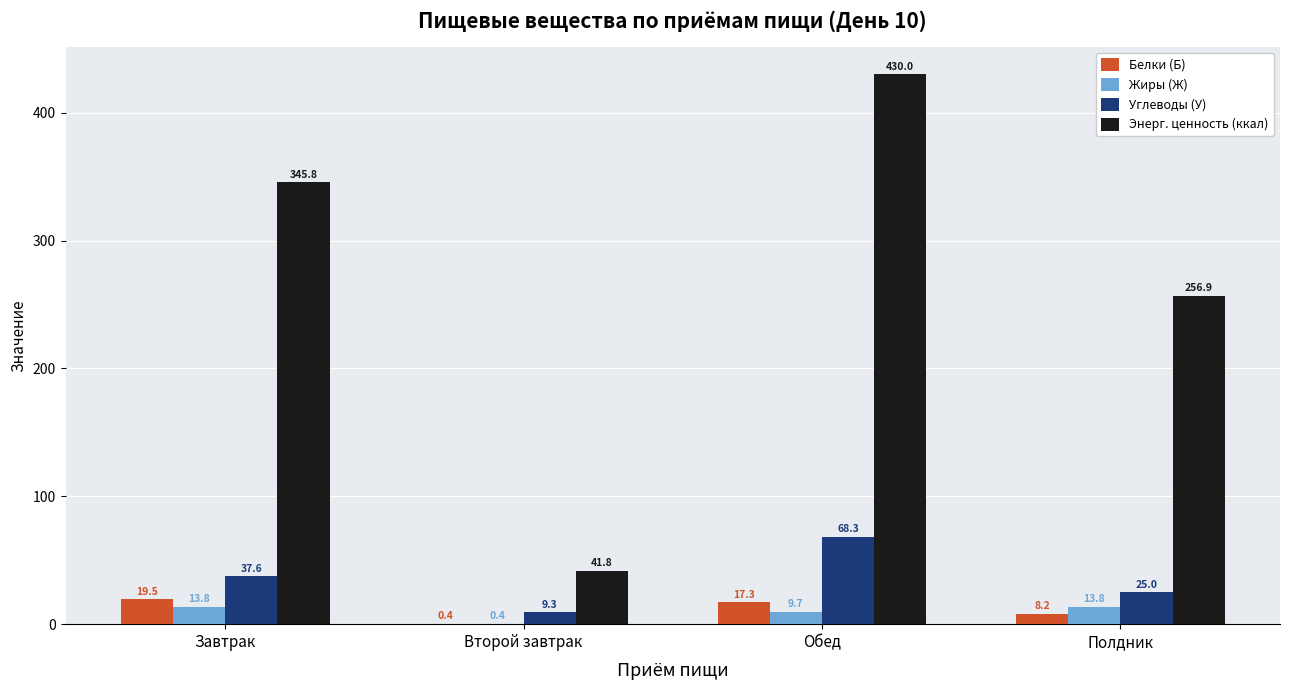

Read the Углеводы (У) value at Завтрак.

37.6